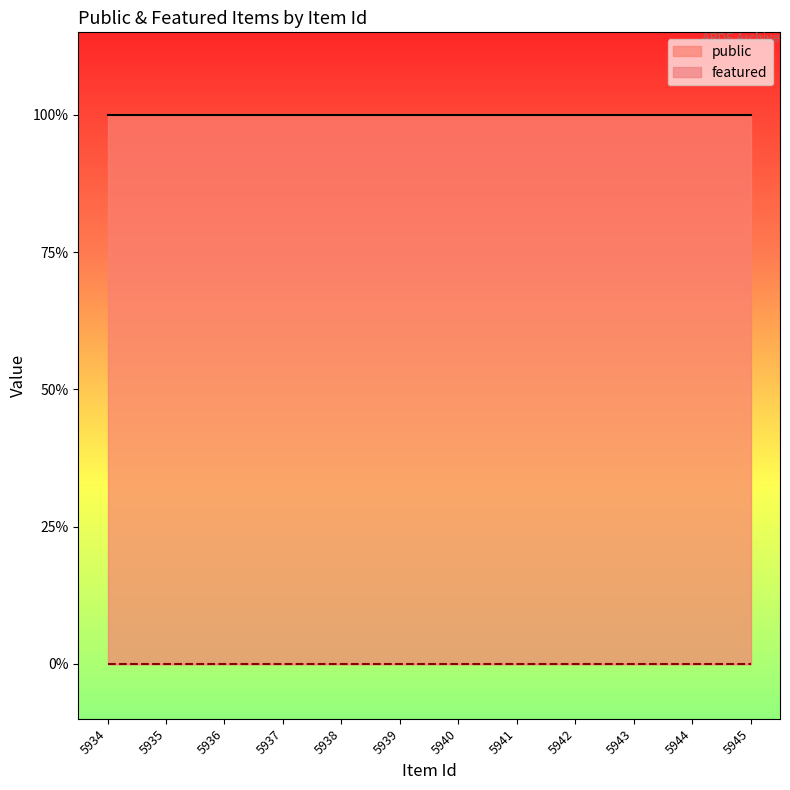

List the labels in order of public value, smallest first.

5934, 5935, 5936, 5937, 5938, 5939, 5940, 5941, 5942, 5943, 5944, 5945